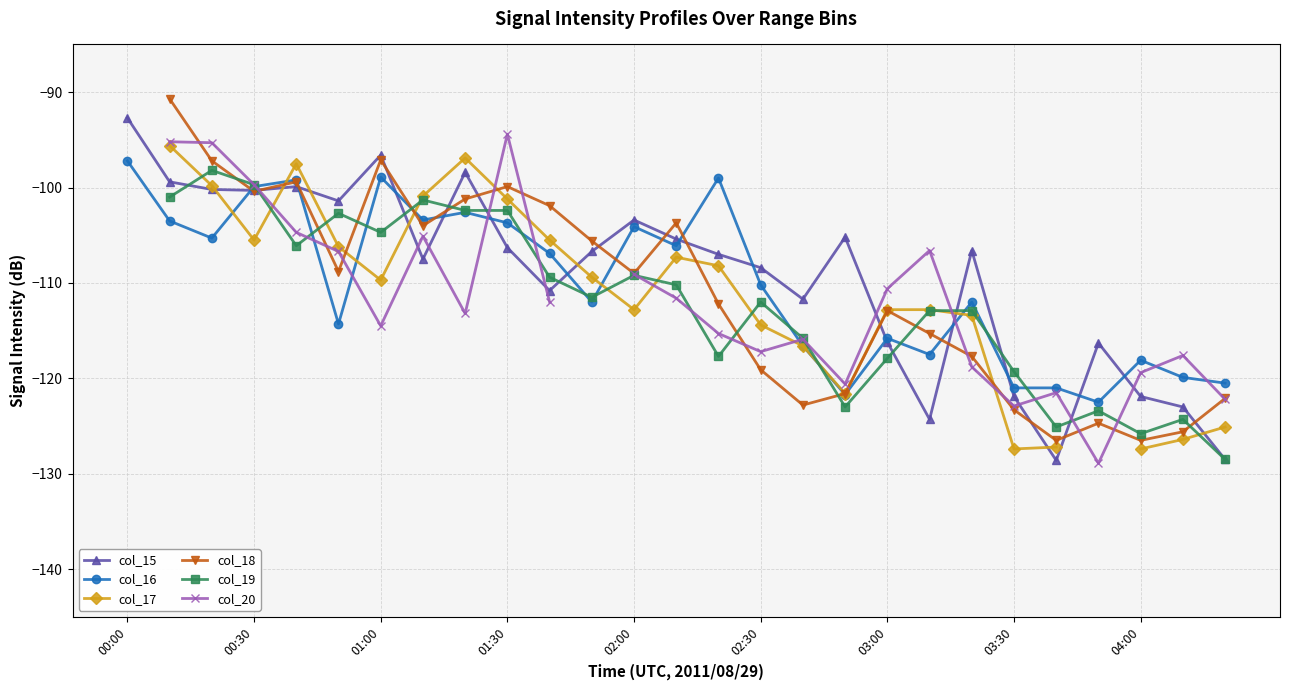

Is this an area chart (filled region under the line)?

No